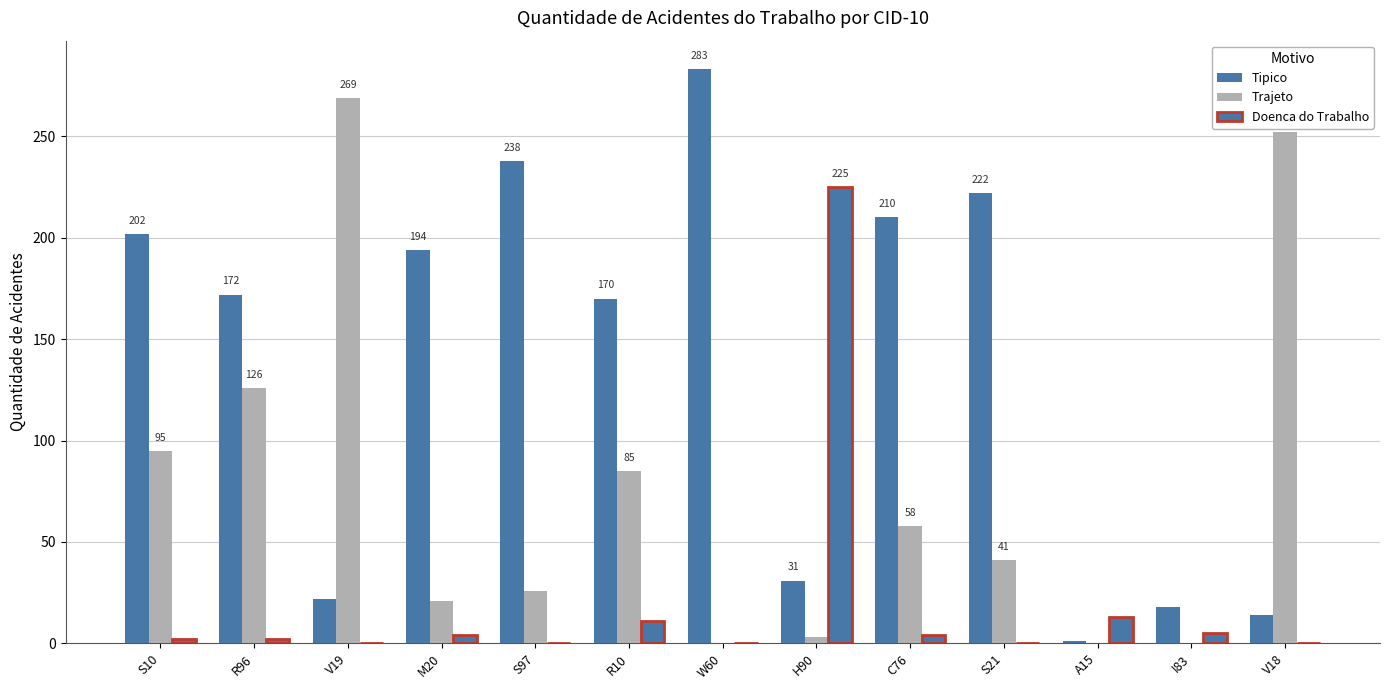

Is the value of Trajeto at A15 greater than the value of Tipico at C76?

No